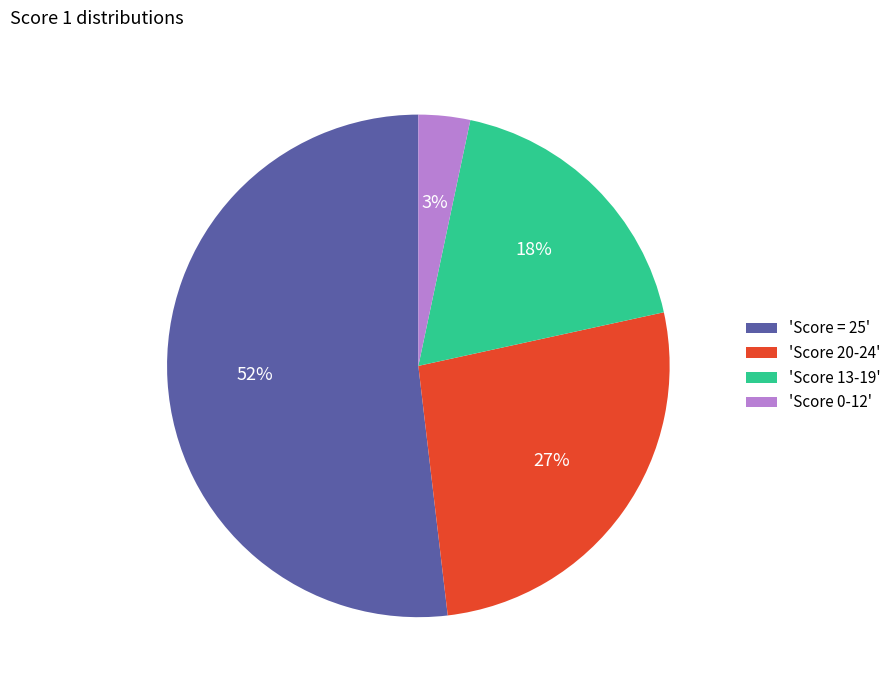

How many segments does this pie chart have?

4